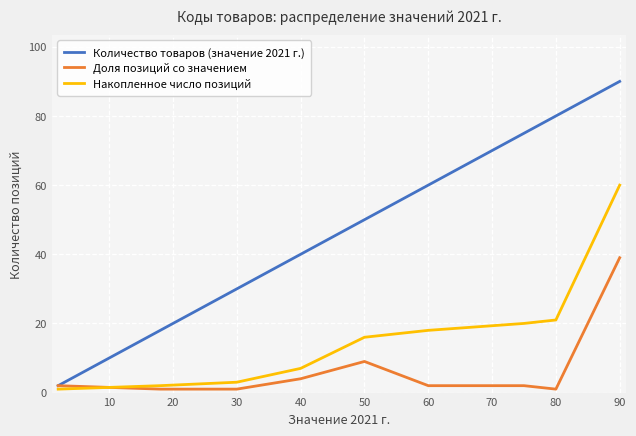

What are all the series names shown in the legend?

Количество товаров (значение 2021 г.), Доля позиций со значением, Накопленное число позиций